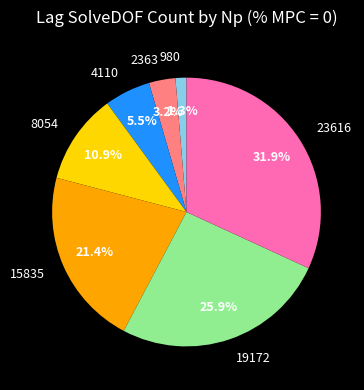

Rank the categories by value from highest to lowest.

23616, 19172, 15835, 8054, 4110, 2363, 980